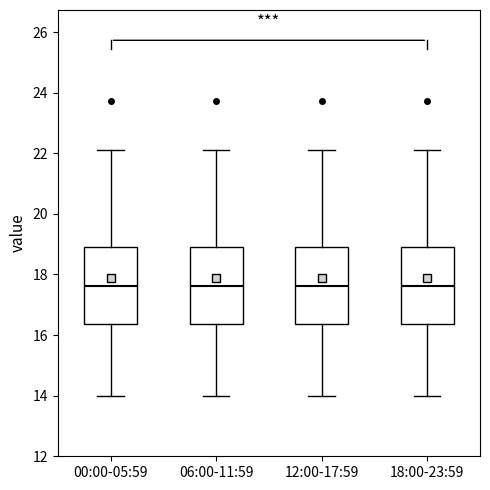

Reading left to right, transcribe this box plot: for each box, give where its median line is, the range the box spans, and where its two whiskers end, as read against the y-axis. The values are not printed on the chart, so give them approximately, as read against the axis.

00:00-05:59: median 17.6, box 16.4 to 19.0, whiskers 14.0 to 22.2
06:00-11:59: median 17.6, box 16.4 to 19.0, whiskers 14.0 to 22.2
12:00-17:59: median 17.6, box 16.4 to 19.0, whiskers 14.0 to 22.2
18:00-23:59: median 17.6, box 16.4 to 19.0, whiskers 14.0 to 22.2